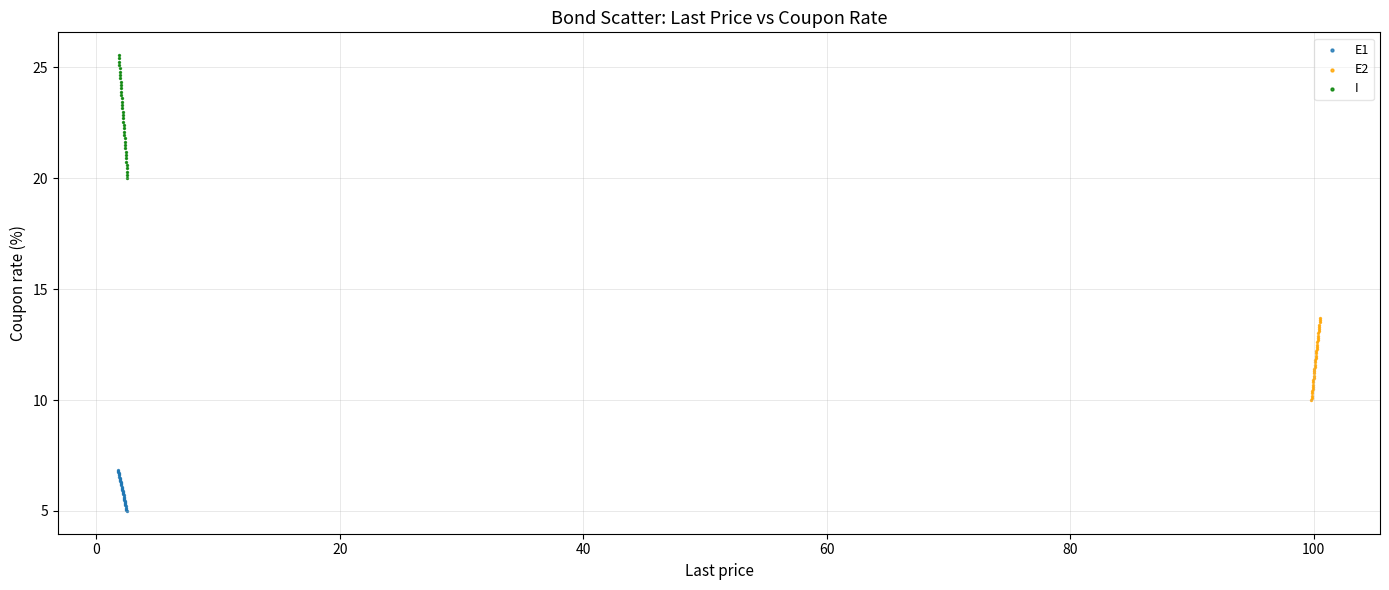

Which series contains the highest Y value?

I